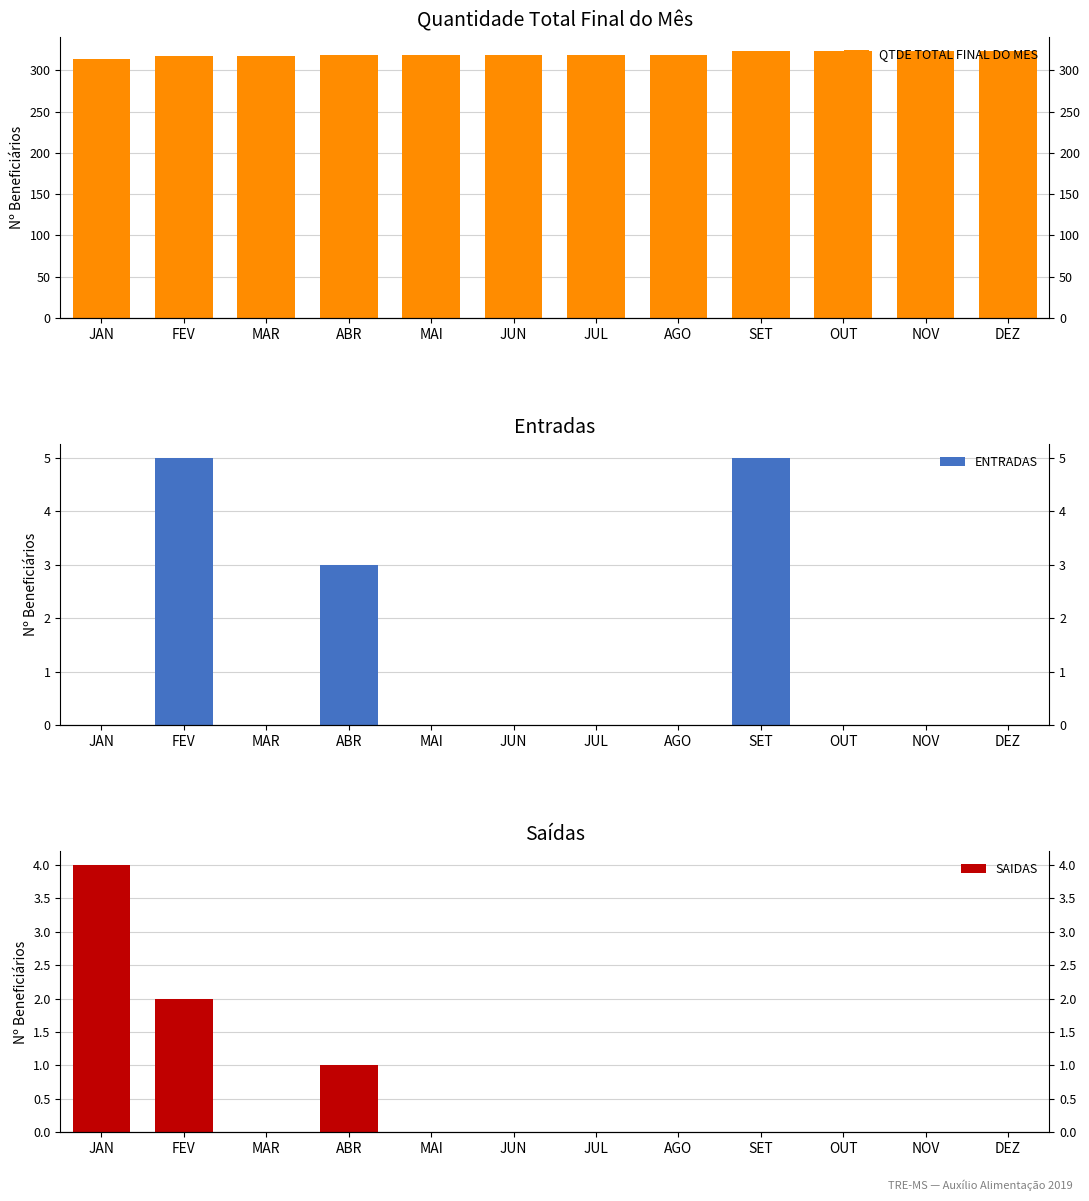

How many categories are shown in the chart?

12